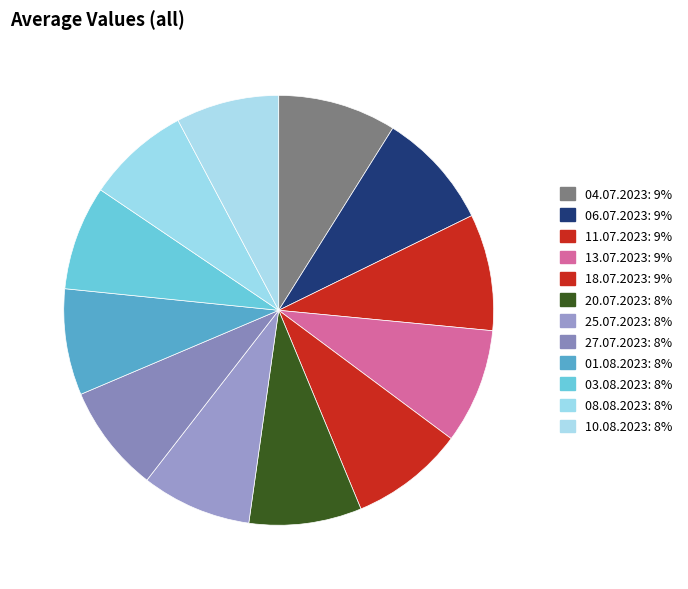

Count the number of slices in the pie.

12